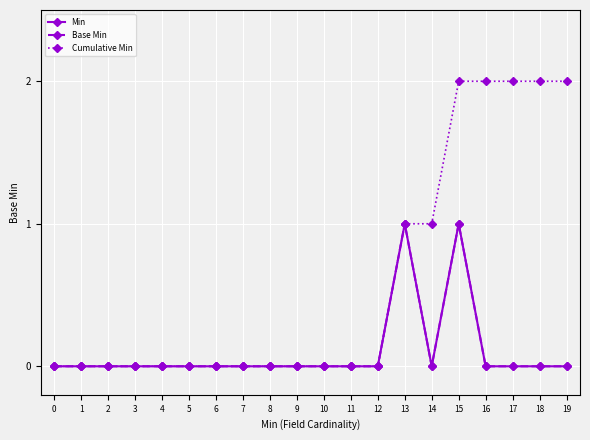

What is the difference between the second highest and second lowest values in the Min series?

1